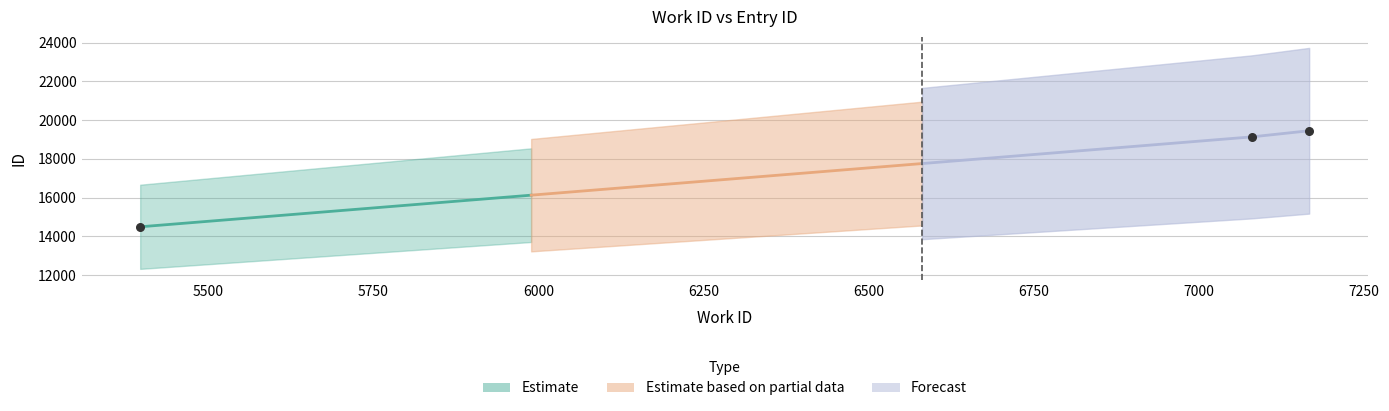

Approximately how many times larger is the value at 7080 compared to 7167?

1.0